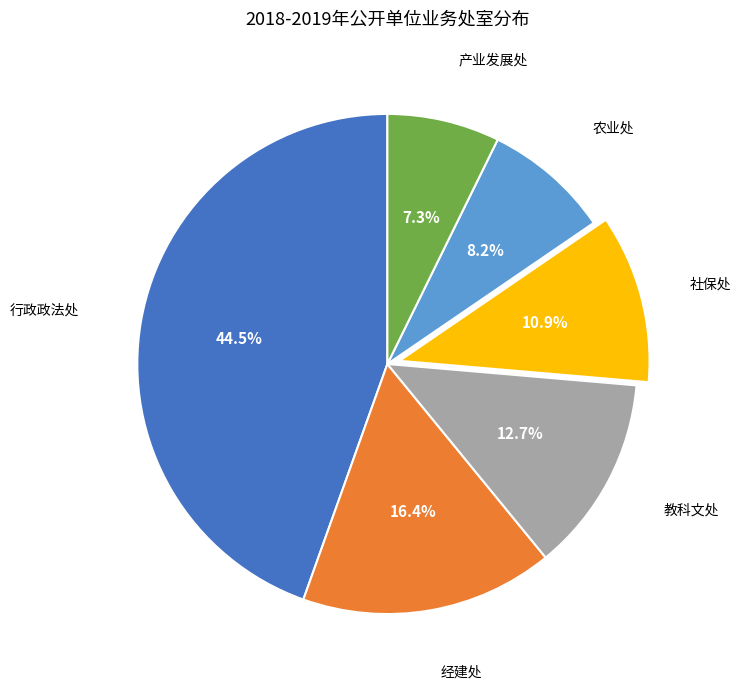

Count the number of slices in the pie.

6